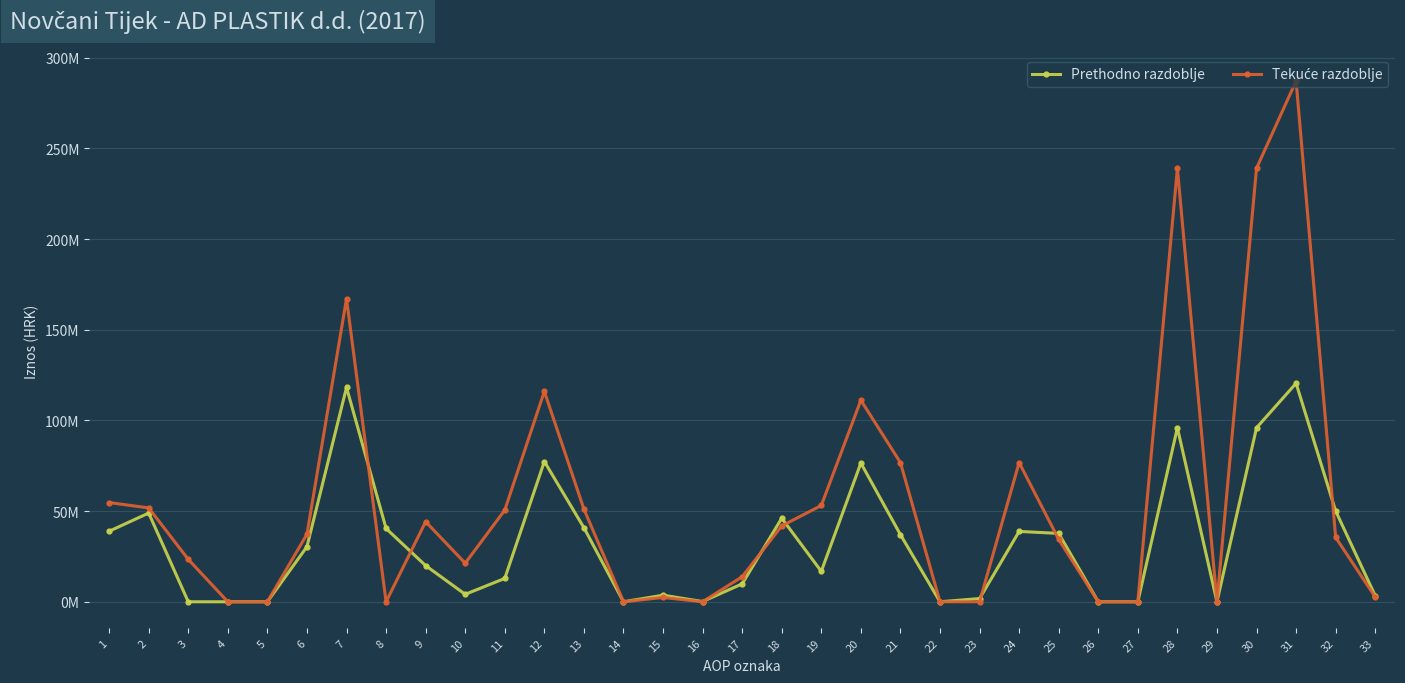

Is this an area chart (filled region under the line)?

No